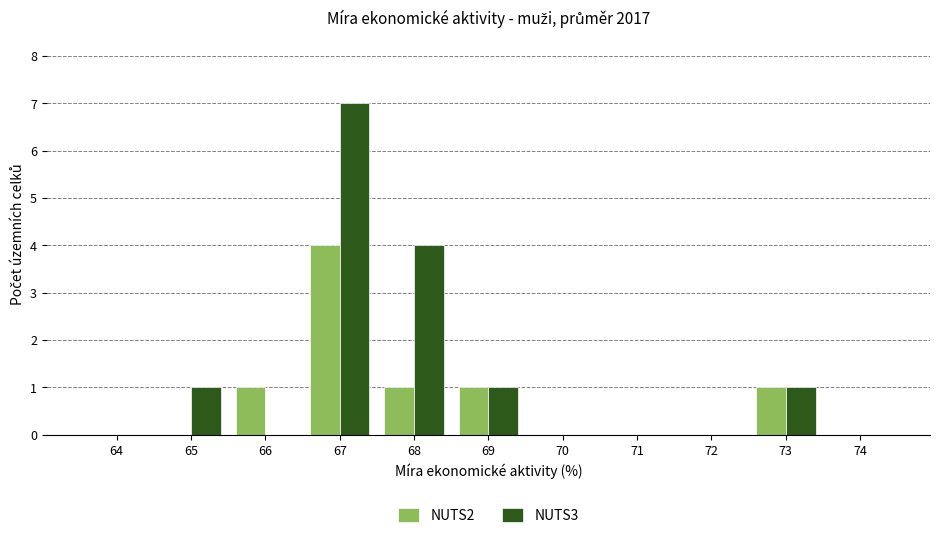

Reading left to right, extract all data points from this chart.

NUTS2: 64=0	65=0	66=1	67=4	68=1	69=1	70=0	71=0	72=0	73=1	74=0
NUTS3: 64=0	65=1	66=0	67=7	68=4	69=1	70=0	71=0	72=0	73=1	74=0